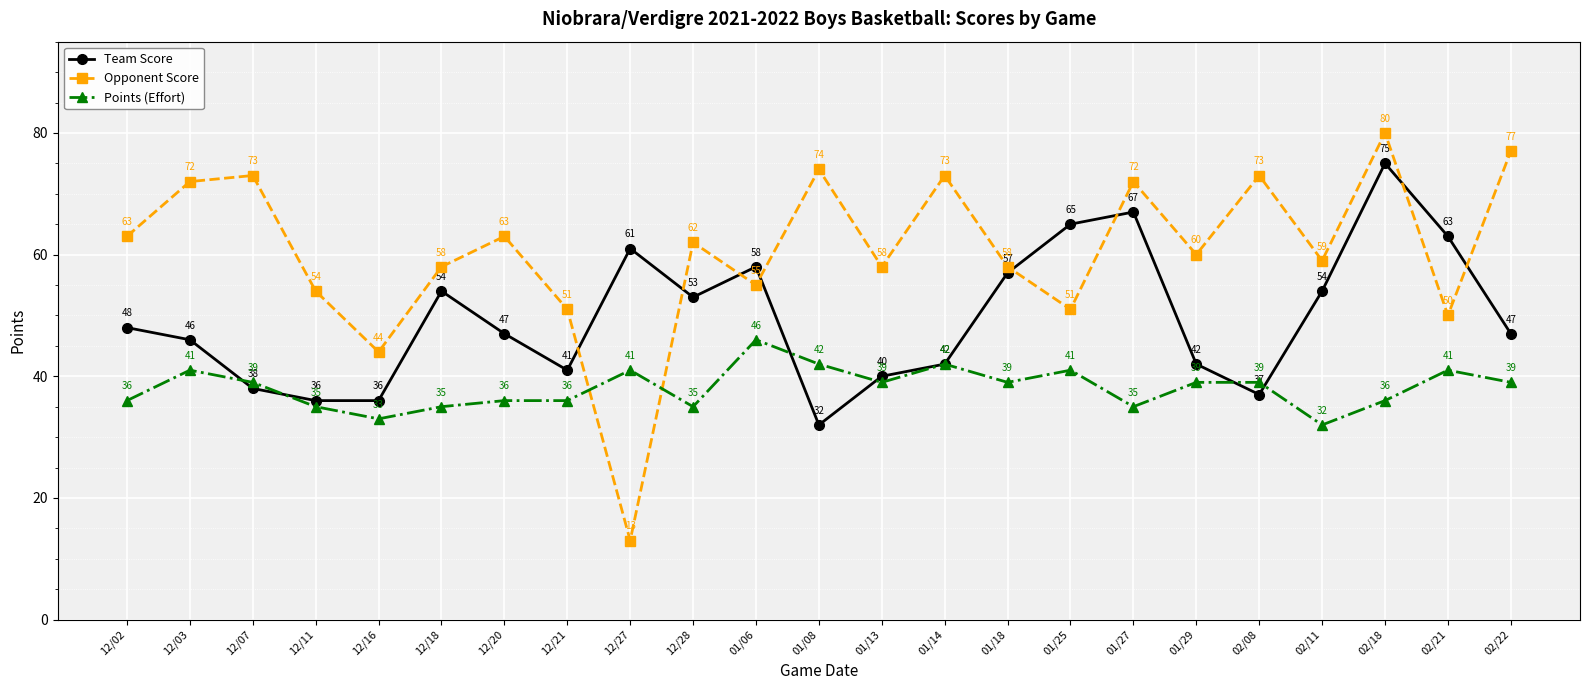

What is the difference between the maximum and second lowest values in the Team Score series?

39